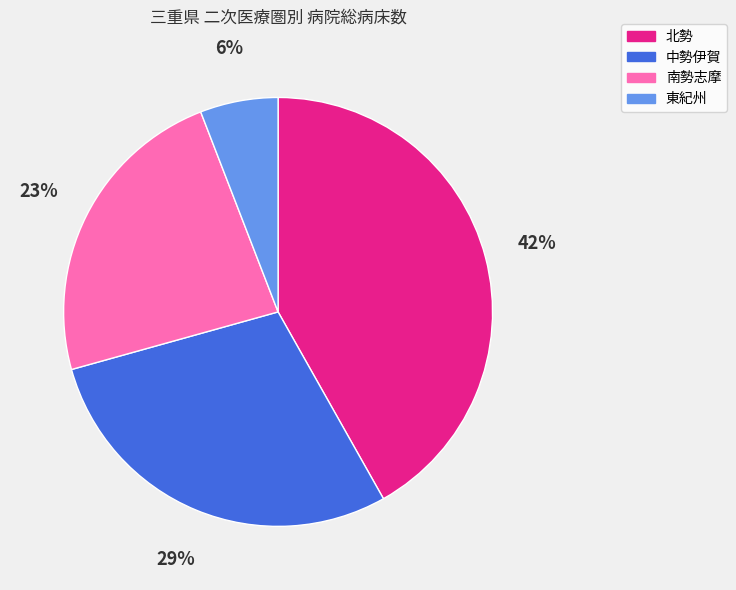

To the nearest percent, what percentage of the pie is 南勢志摩?

23%